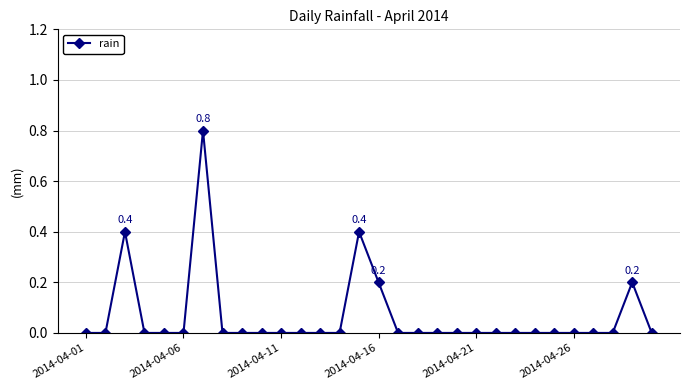

What is the greatest value displayed?

0.8